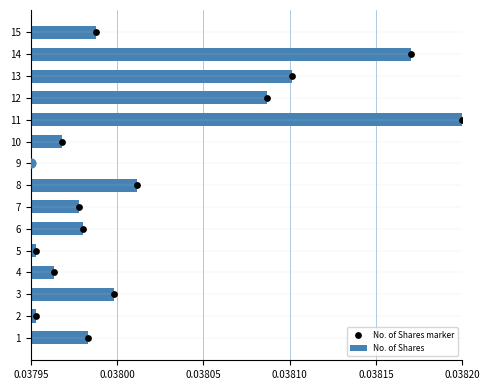

Which has a higher value, 0.03815 or 0.03810?

0.03815